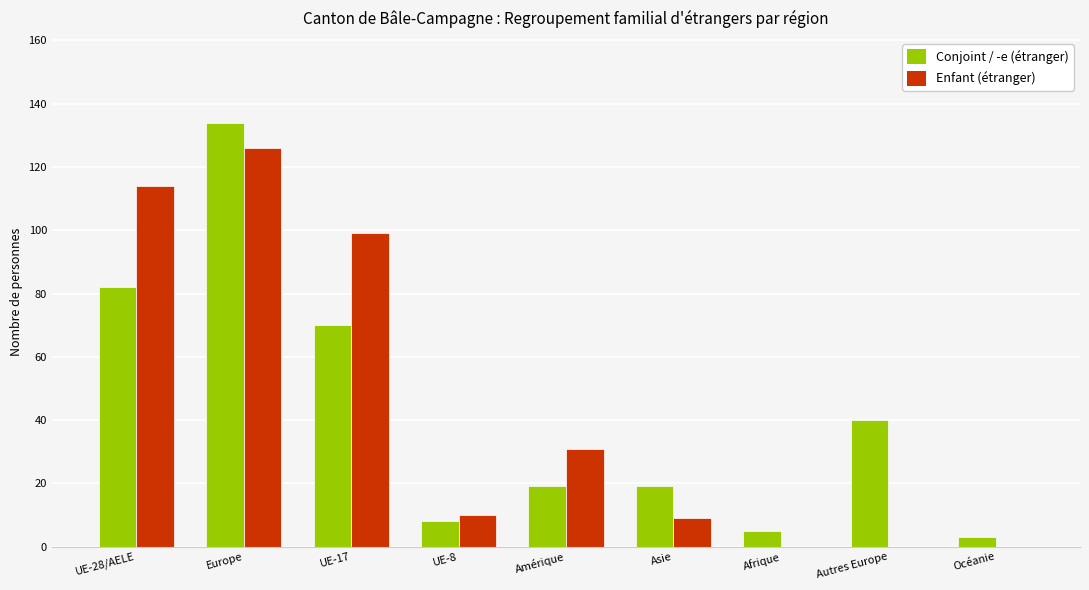

Is it true that Conjoint / -e (étranger) equals 3 at Océanie?

True